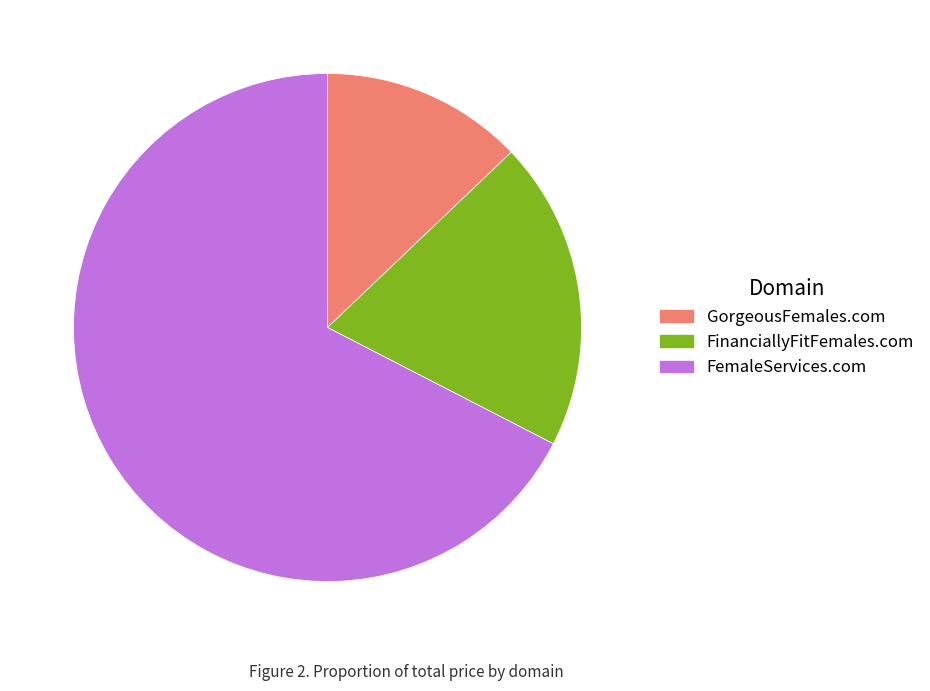

What is the majority slice?

FemaleServices.com